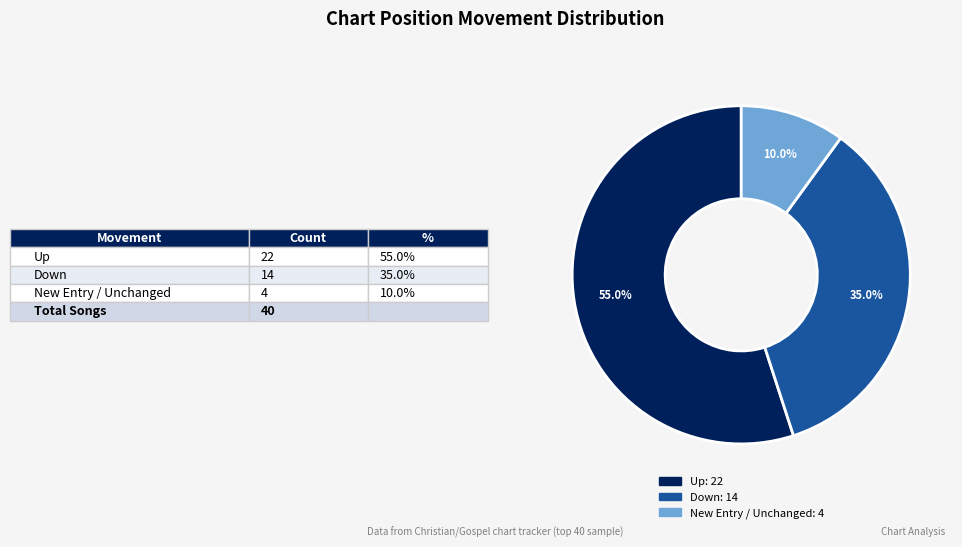

Does any single category account for the majority?

Yes